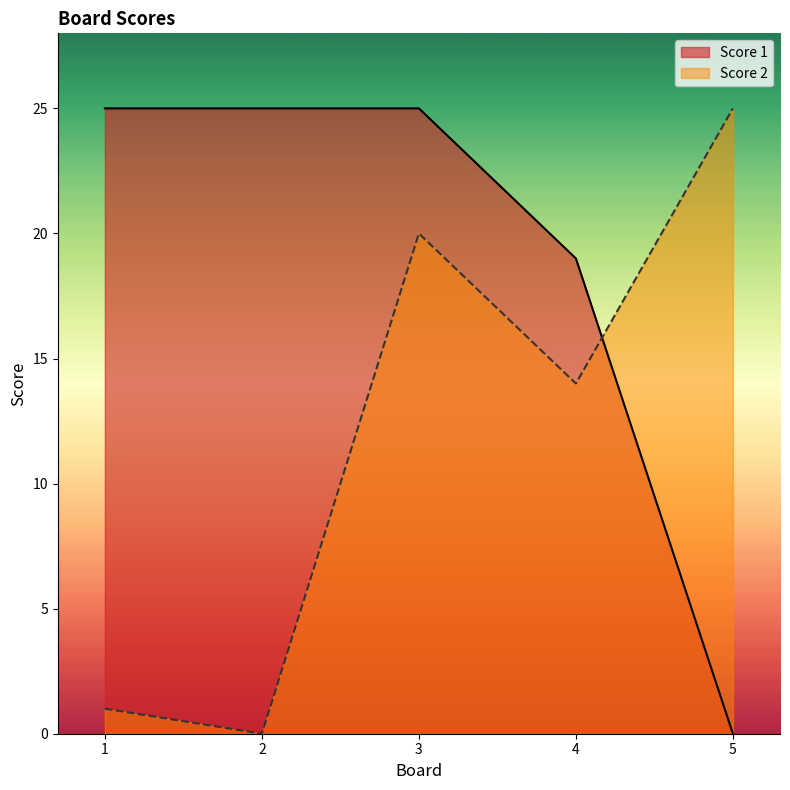

Between 1 and 3, which is larger?

1